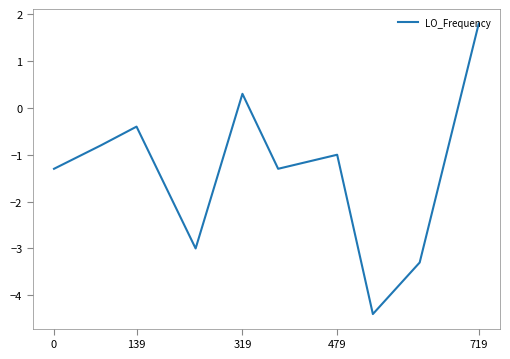

What is the minimum value shown in the chart?

-4.4